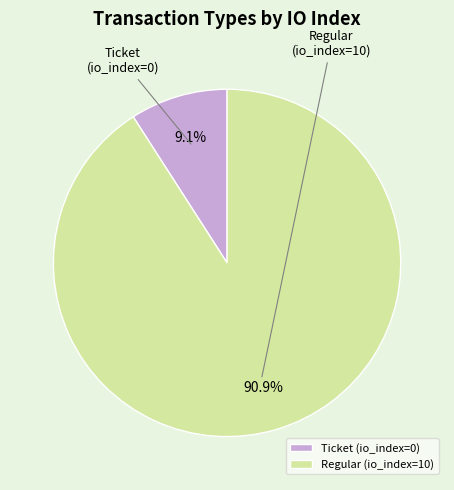

To the nearest percent, what is the combined percentage of Ticket (io_index=0) and Regular (io_index=10)?

100%